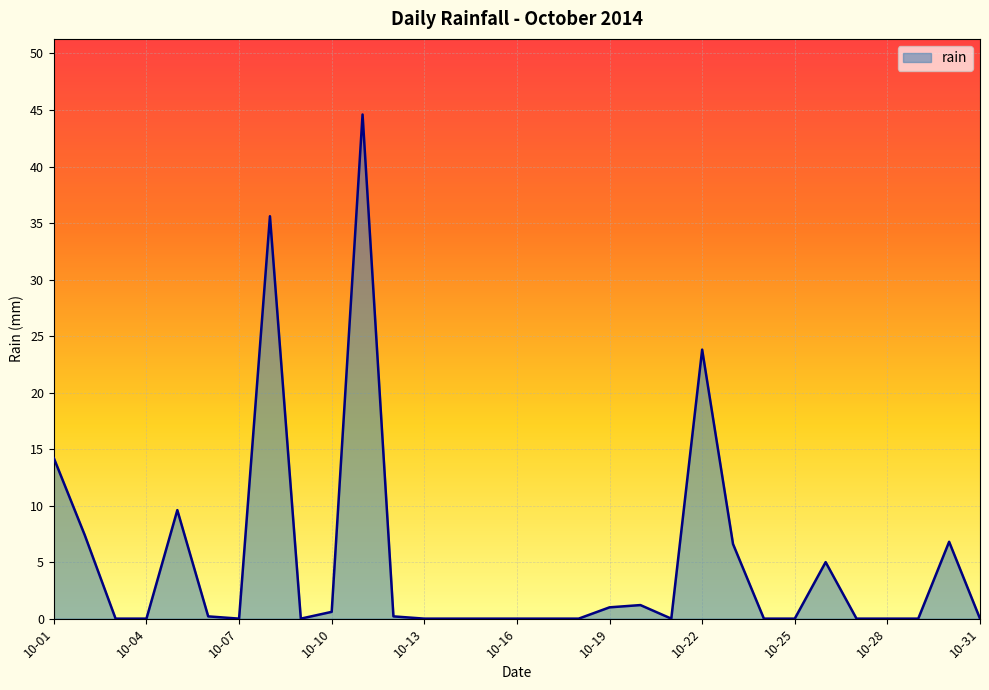

How many lines are shown in the chart?

1